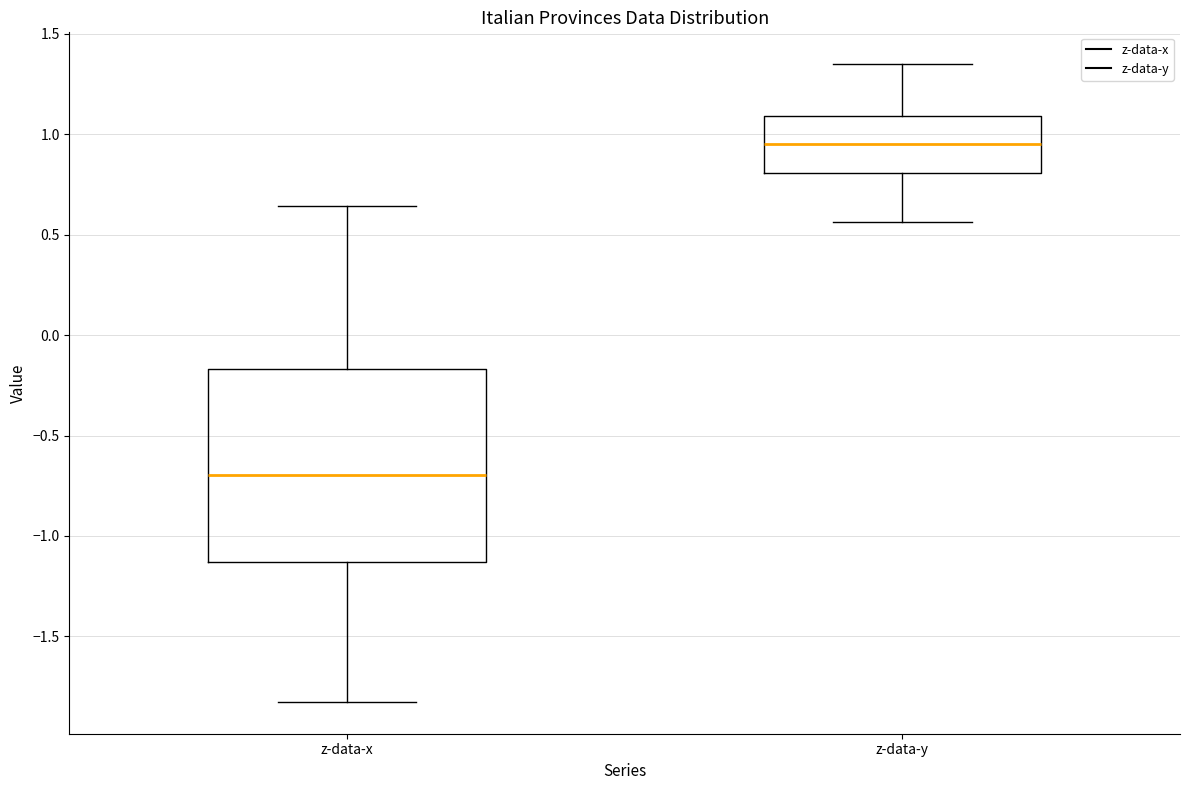

Reading left to right, transcribe this box plot: for each box, give where its median line is, the range the box spans, and where its two whiskers end, as read against the y-axis. The values are not printed on the chart, so give them approximately, as read against the axis.

z-data-x: median -0.70, box -1.15 to -0.15, whiskers -1.85 to 0.65
z-data-y: median 0.95, box 0.80 to 1.10, whiskers 0.55 to 1.35